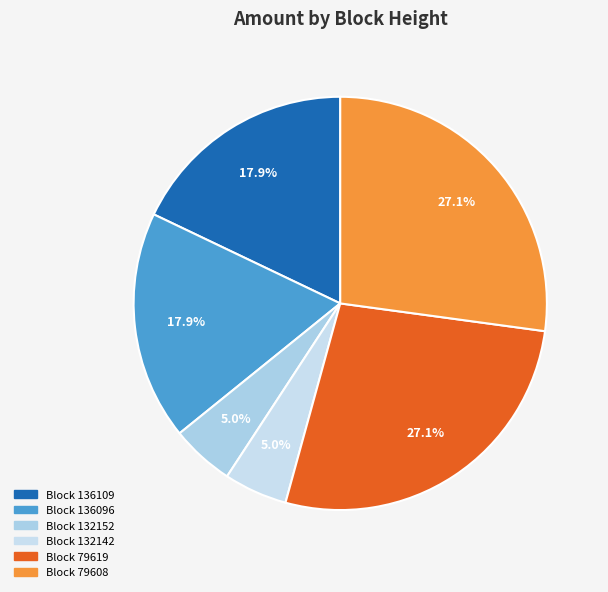

Which slice is the smallest?

132152